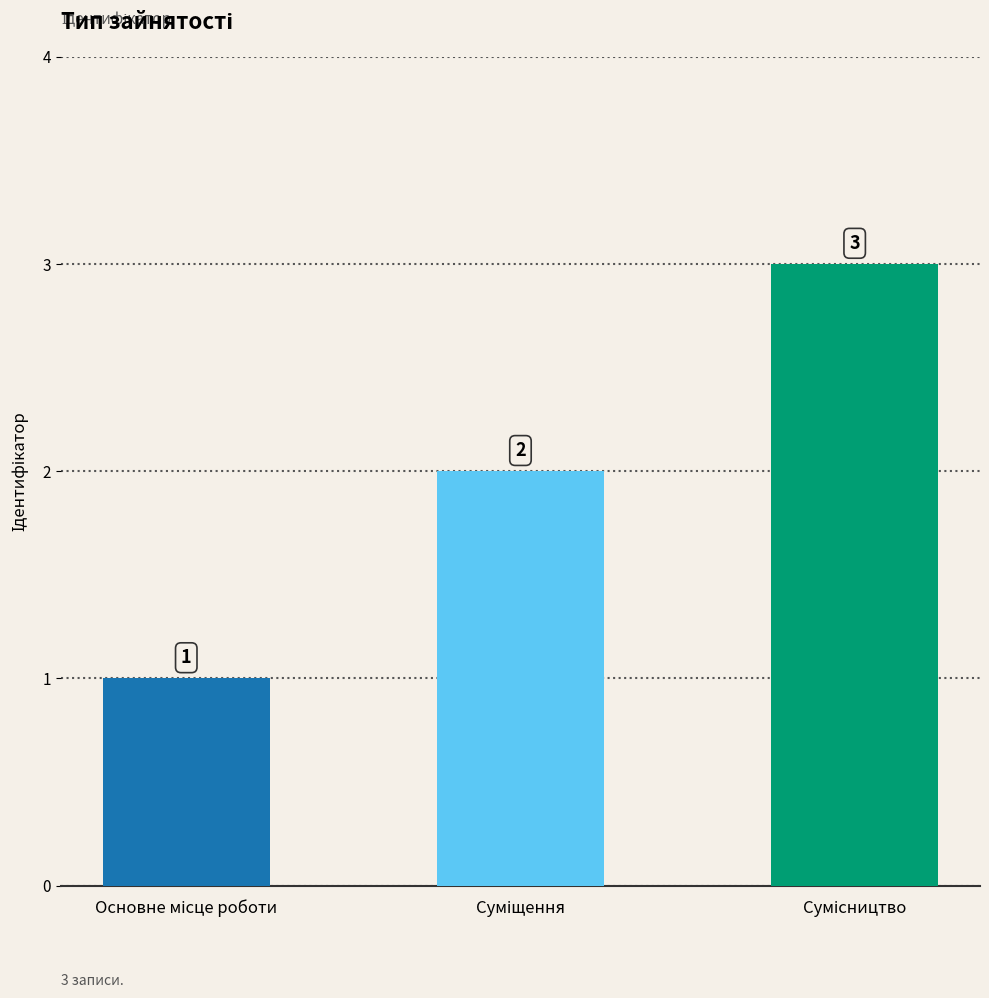

What is the value of the 2nd bar from the left?

2